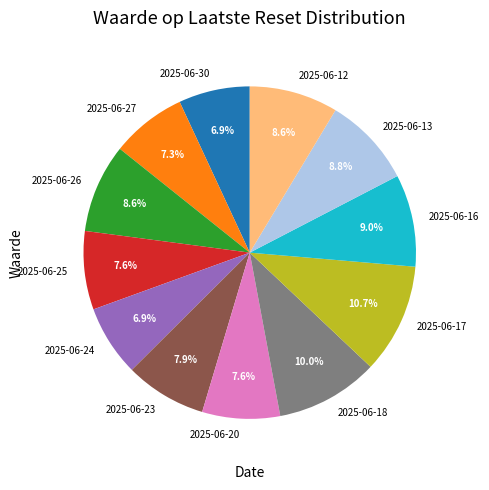

What is the largest slice in the pie chart?

2025-06-17